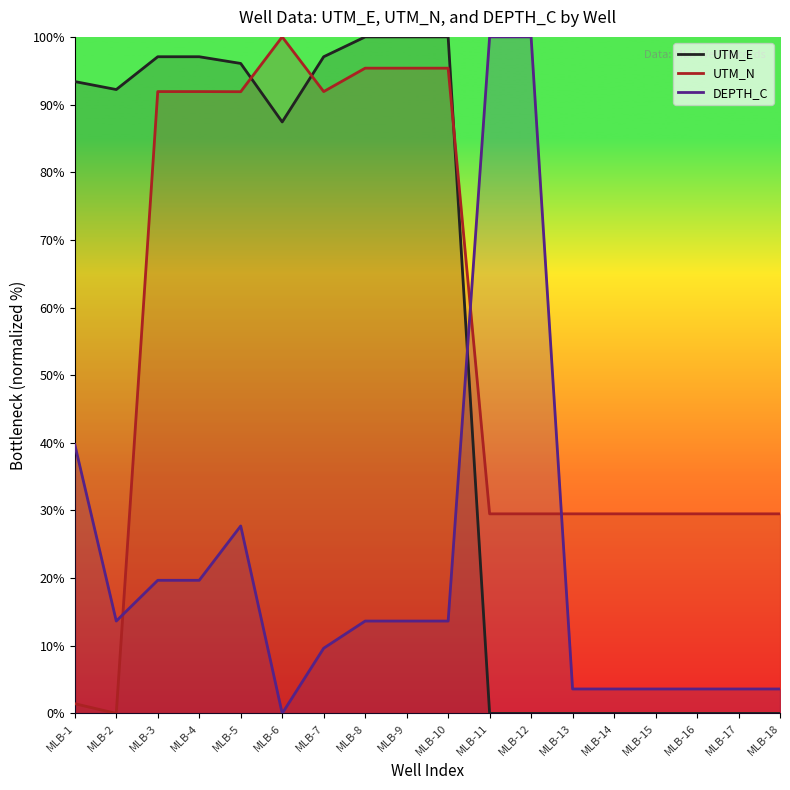

How many times do UTM_E and UTM_N cross each other?

3